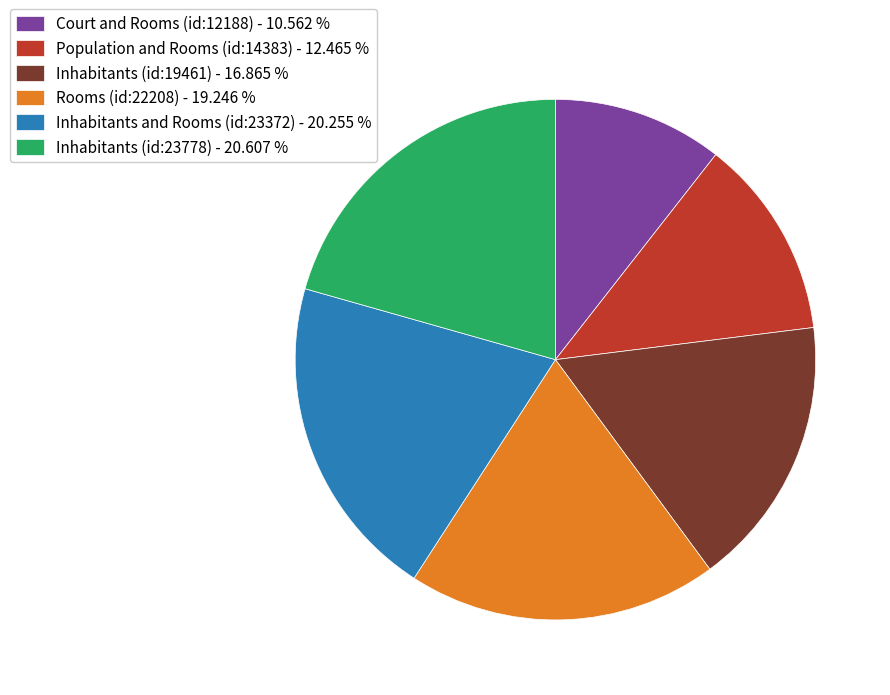

How many slices are in this pie chart?

6